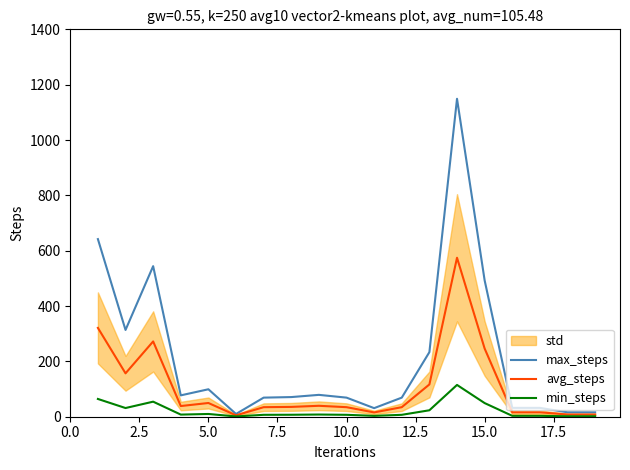

Reading left to right, extract all data points from this chart.

max_steps: 641.9	313.6	544.1	77.2	99.2	10.0	69.0	71.0	79.0	69.0	31.0	69.0	233.4	1149.0	492.7	32.0	32.0	16.0	16.0
avg_steps: 321.0	156.8	272.1	38.6	49.6	5.0	34.5	35.5	39.5	34.5	15.5	34.5	116.7	574.5	246.4	16.0	16.0	8.0	8.0
min_steps: 64.2	31.4	54.4	7.7	9.9	1.0	6.9	7.1	7.9	6.9	3.1	6.9	23.3	114.9	49.3	3.2	3.2	1.6	1.6